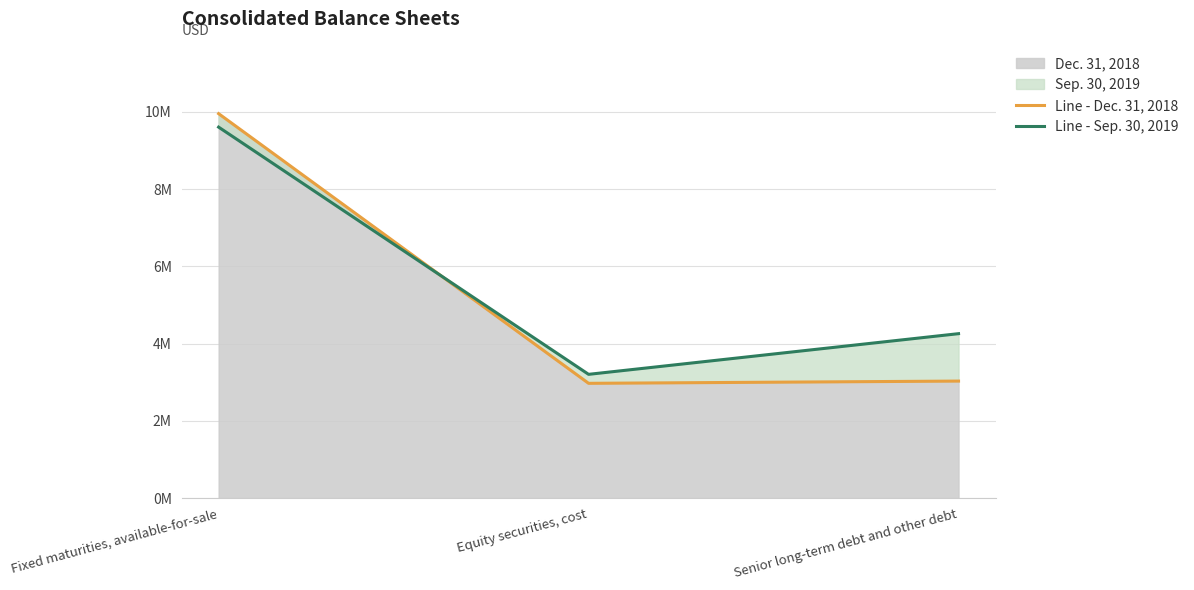

Reading left to right, transcribe all the data shown in this chart.

Line - Dec. 31, 2018: 9950773	2971856	3030000
Line - Sep. 30, 2019: 9601898	3204316	4257000